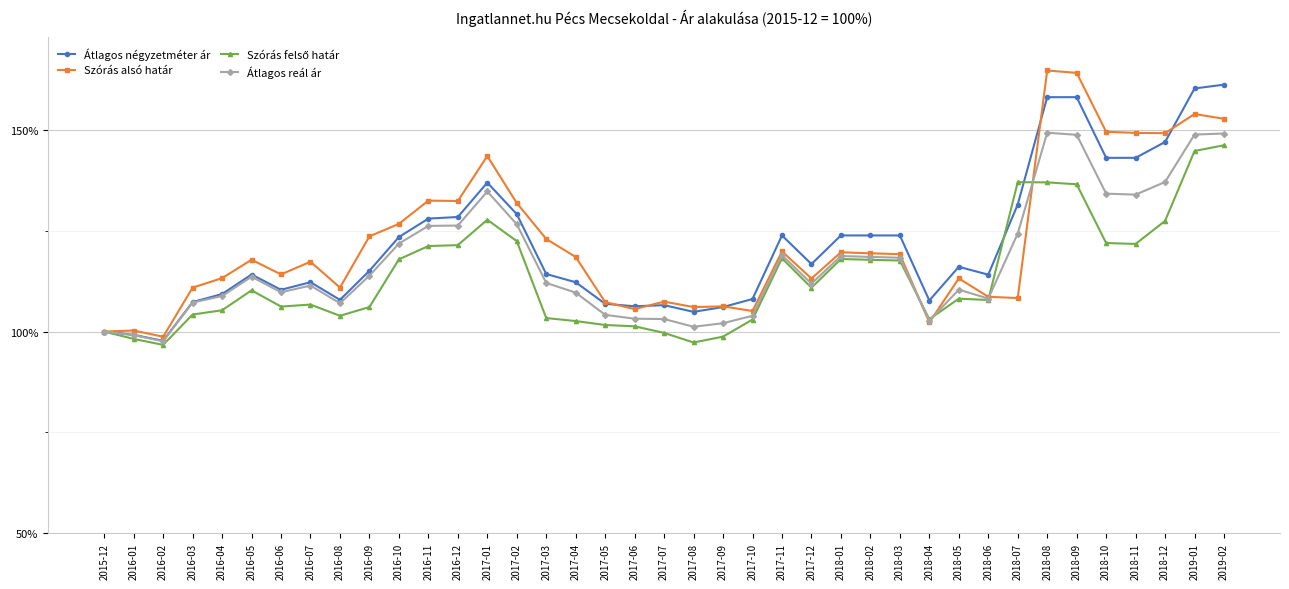

In Szórás felső határ, how many points are higher than both neighbors (excluding endpoints)?

7